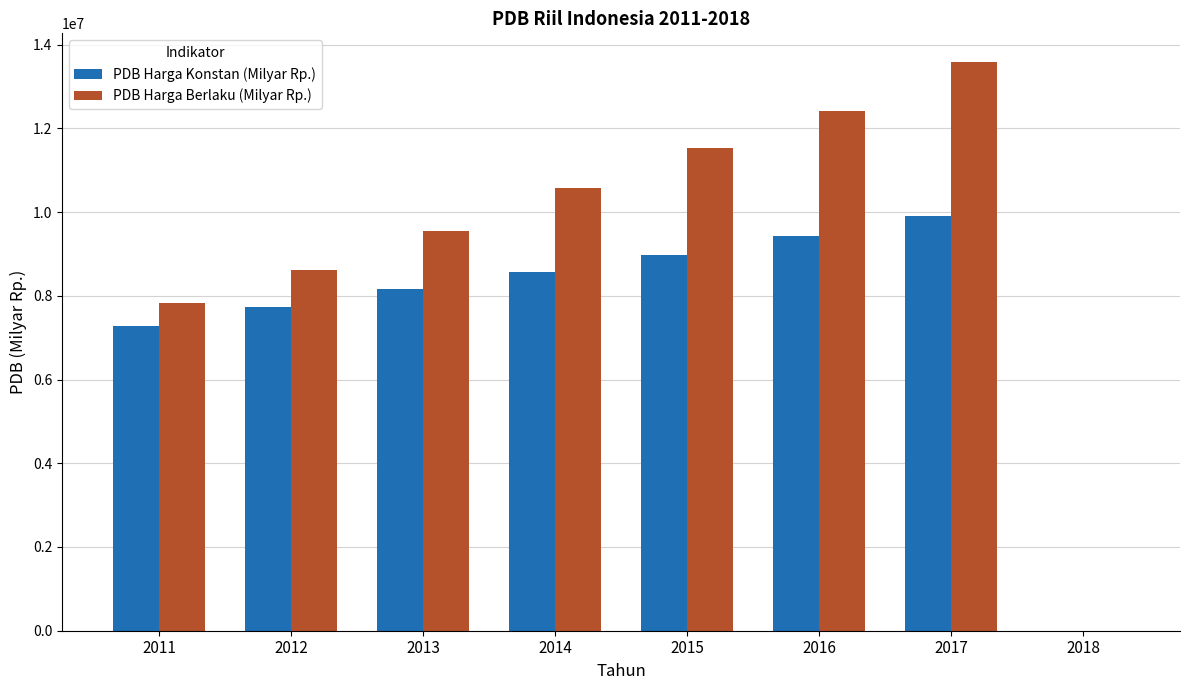

What is the sum of all PDB Harga Konstan (Milyar Rp.) values?

60065981.8